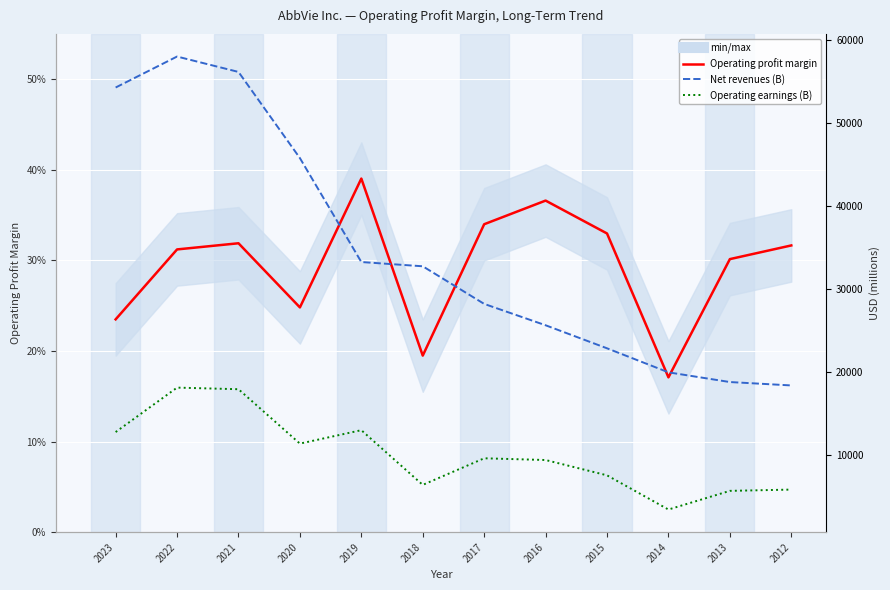

Is the value of Operating profit margin at 2015 greater than the value of Operating earnings (B) at 2022?

No